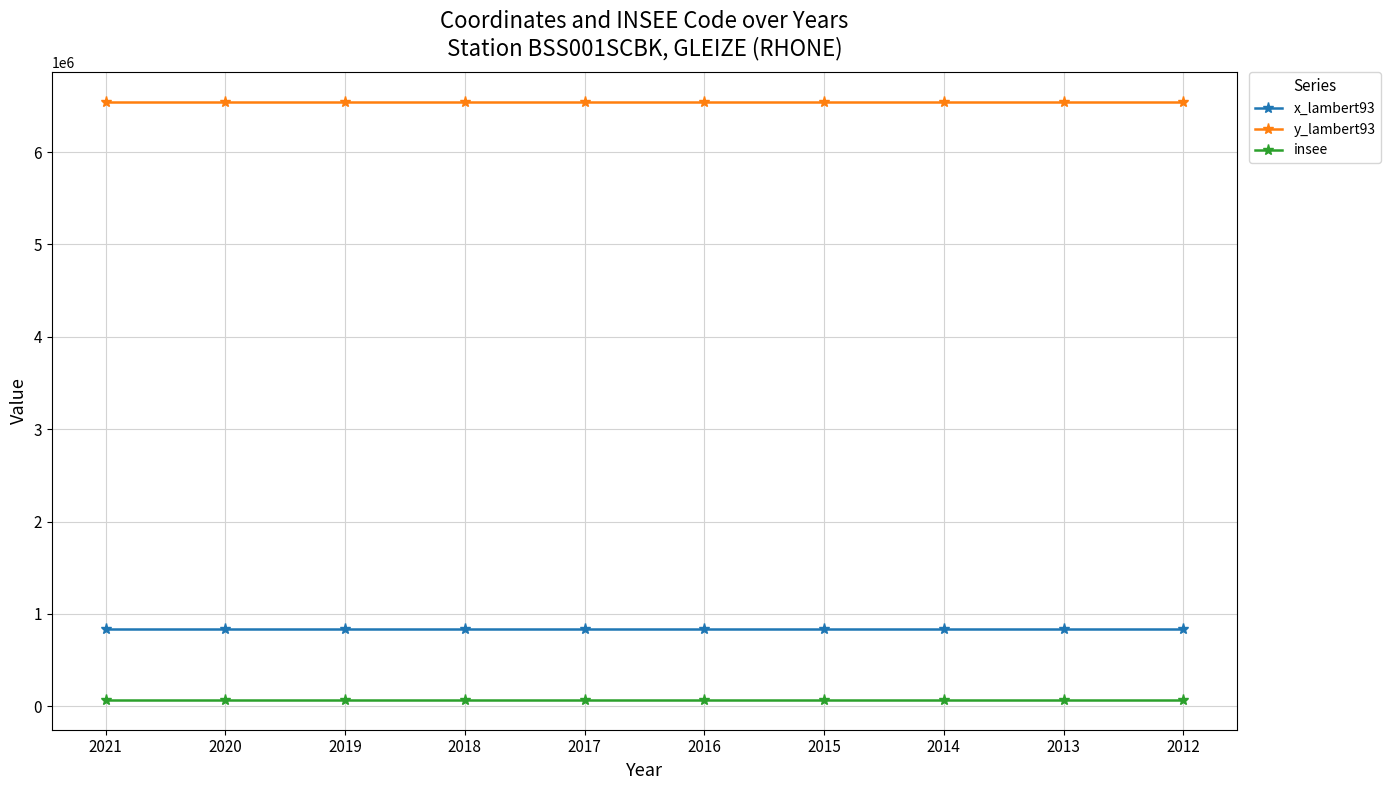

What is the value of the insee point at the 1st from the left?

69092